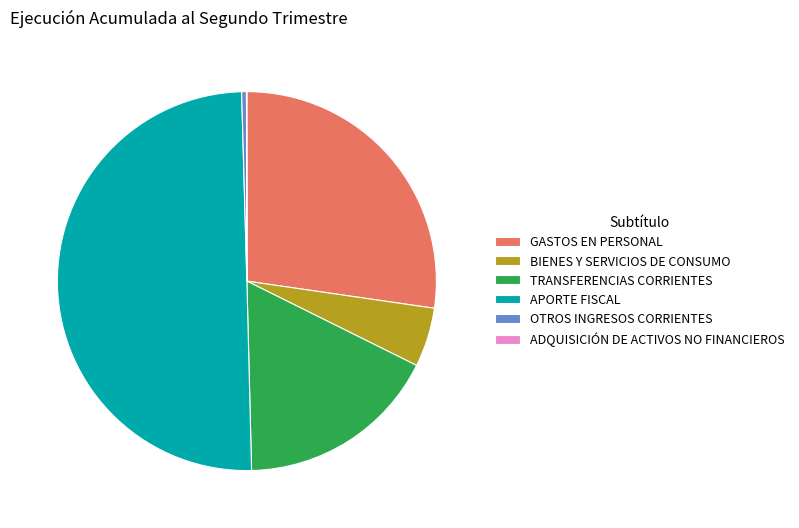

Which has a higher value, OTROS INGRESOS CORRIENTES or BIENES Y SERVICIOS DE CONSUMO?

BIENES Y SERVICIOS DE CONSUMO